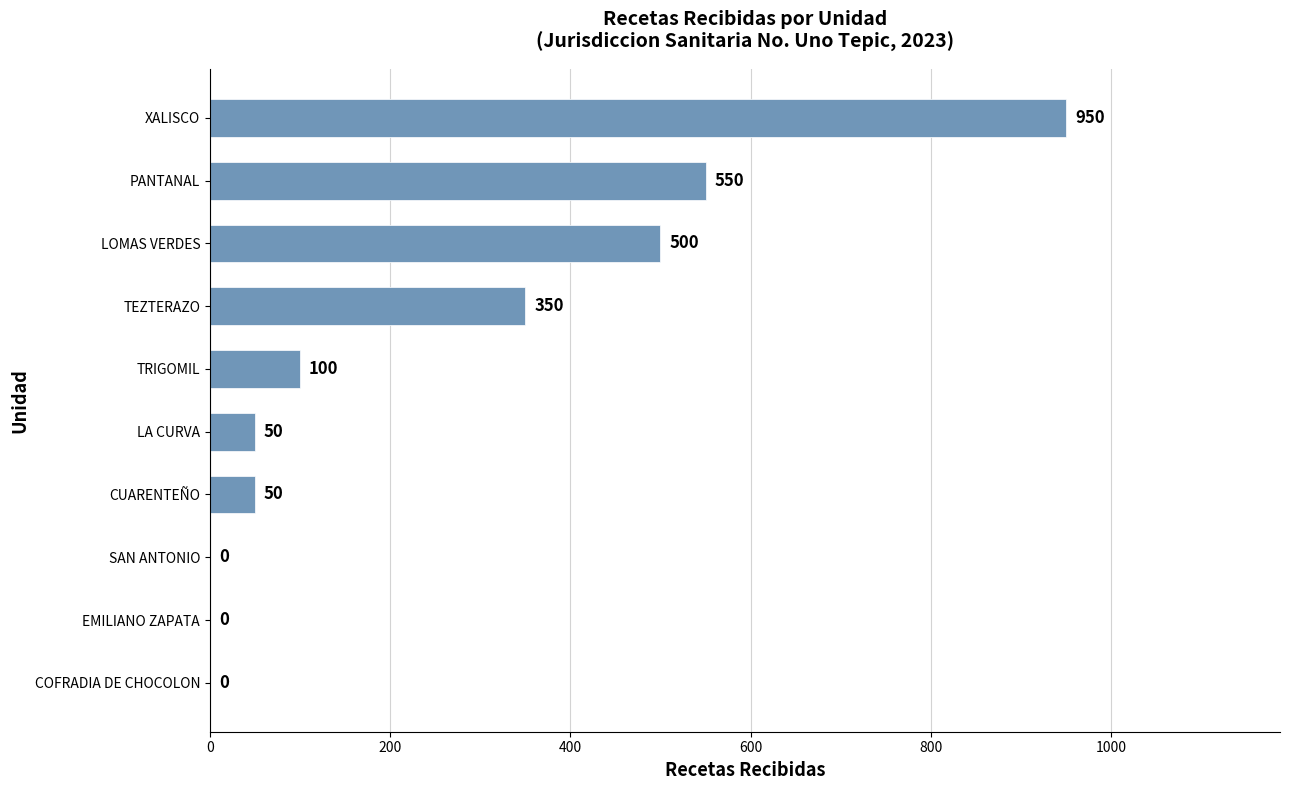

The value at LOMAS VERDES is 500. True or false?

True